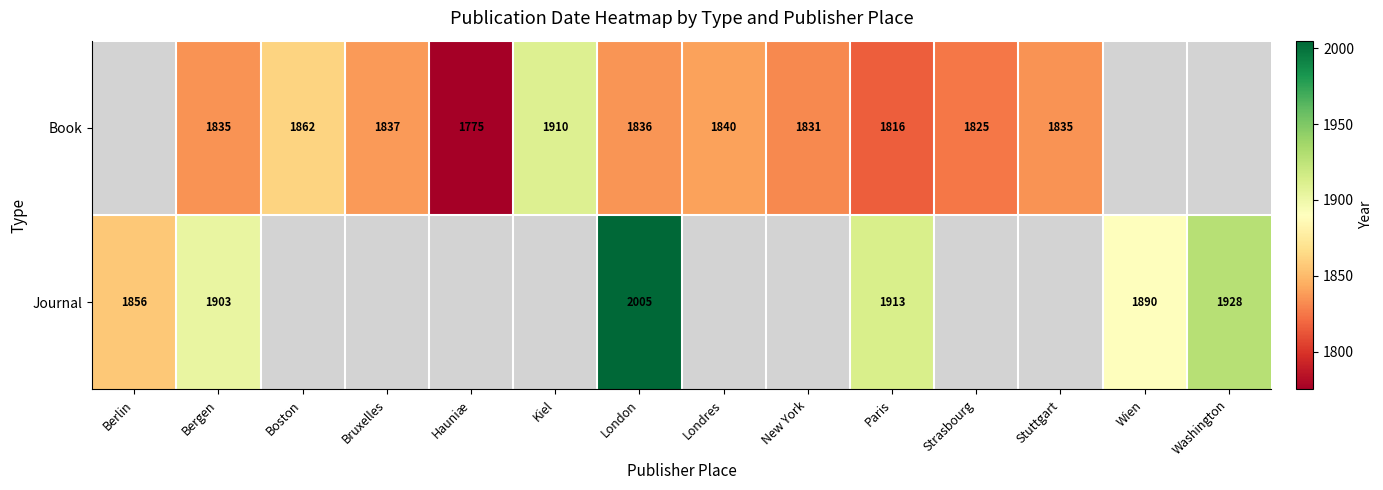

True or false: Journal has a value of 1890 at Wien.

True